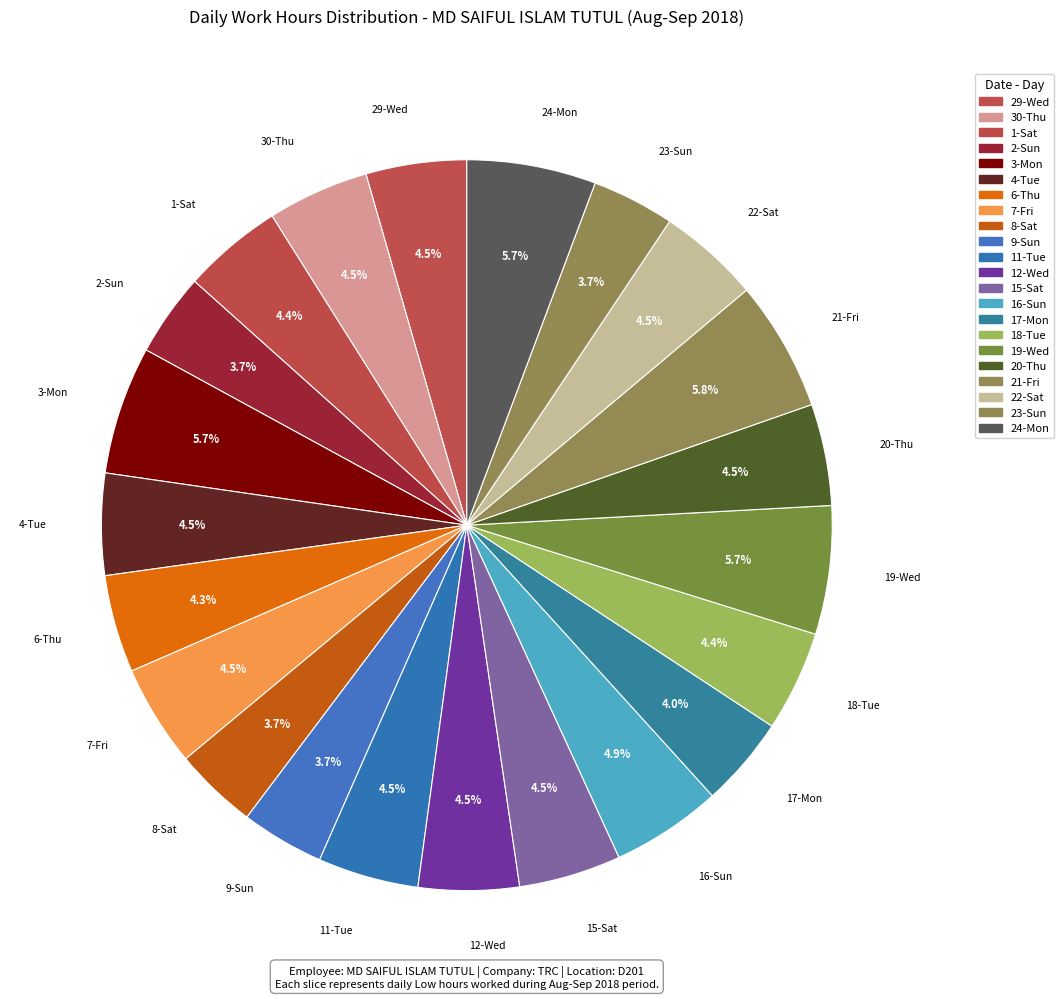

To the nearest percent, what is the combined percentage of 6-Thu and 29-Wed?

9%